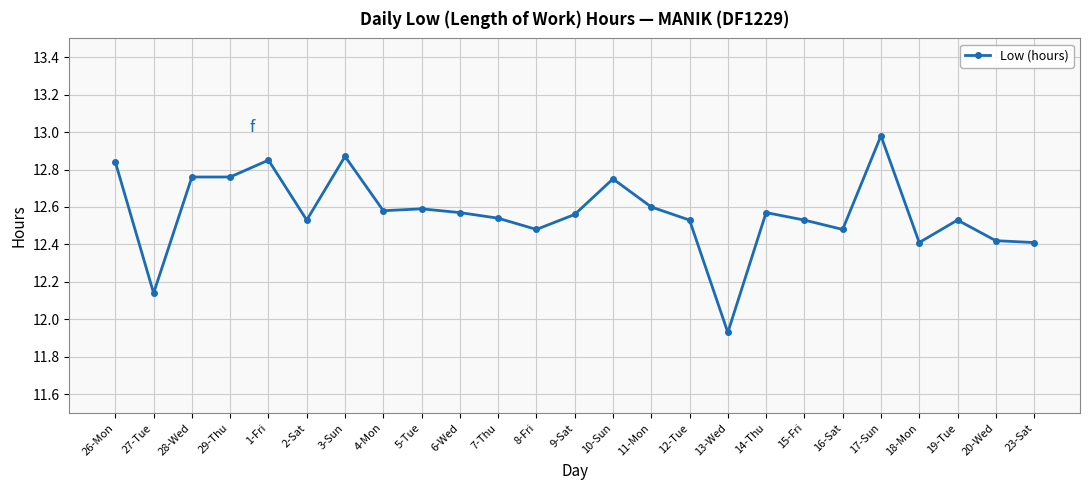

Where is the first local minimum?

27-Tue